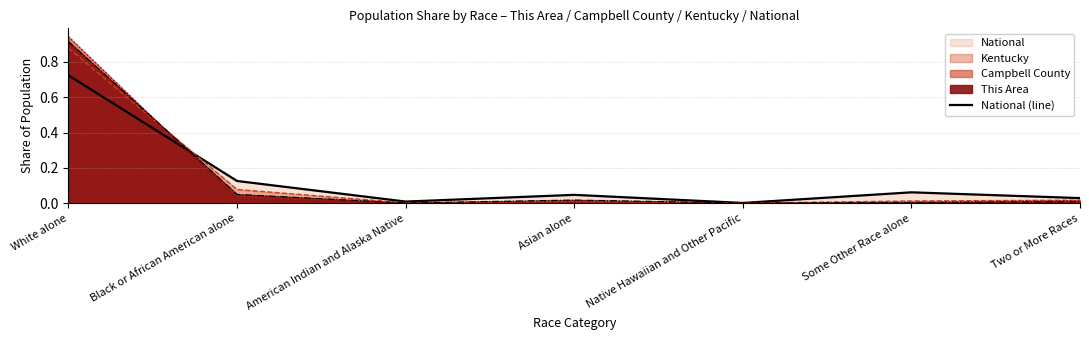

True or false: the data shows 0.0 at Two or More Races.

False